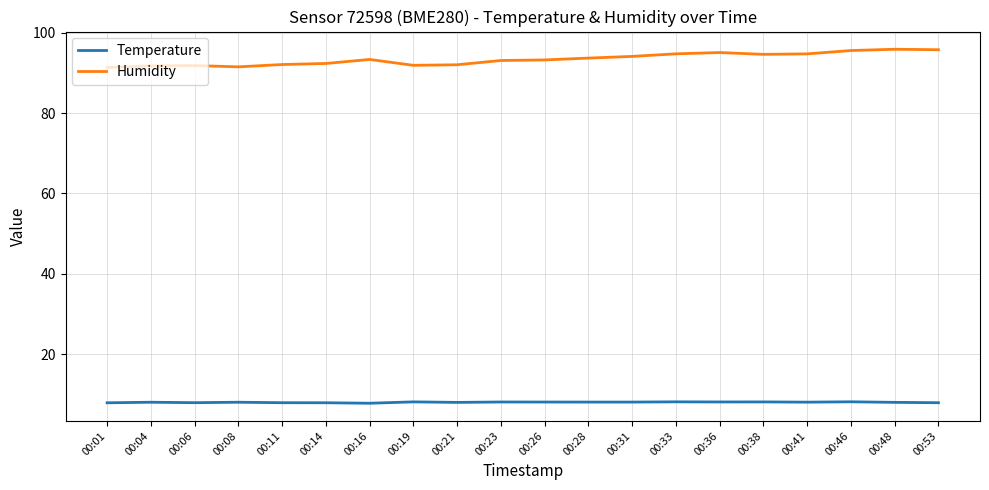

Rank the series by their maximum value, from lowest to highest.

Temperature, Humidity